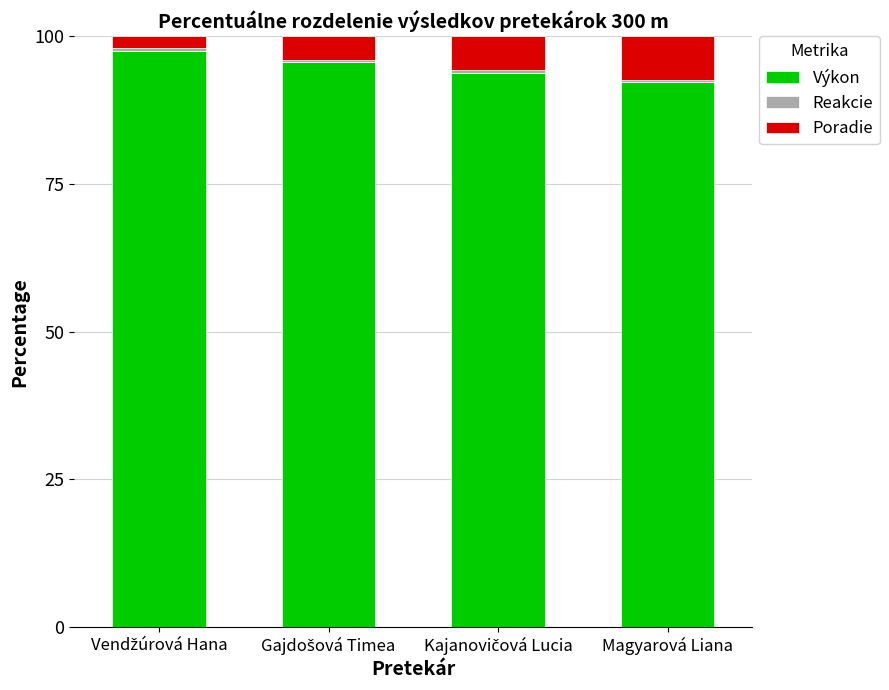

What is the average value of the Výkon series?

94.8